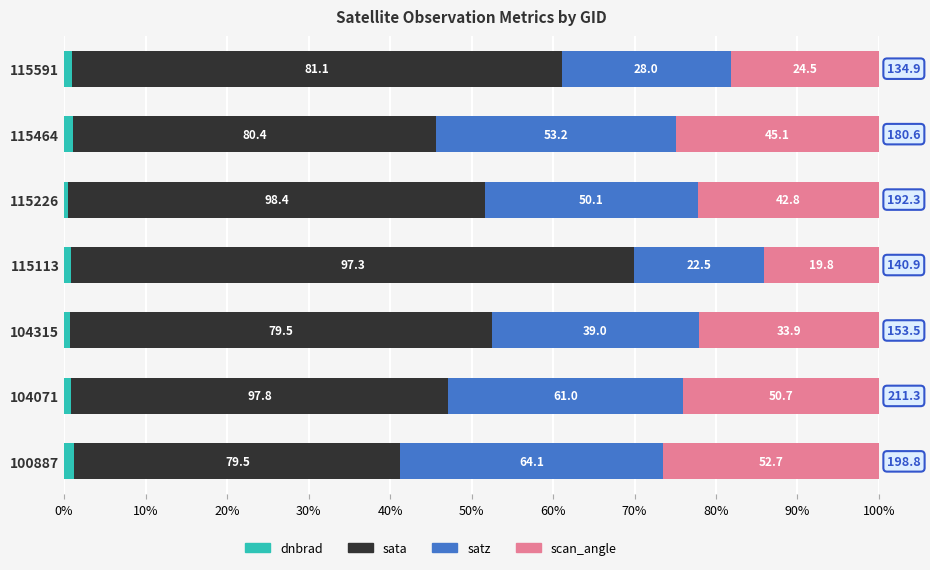

What are all the series names shown in the legend?

dnbrad, sata, satz, scan_angle